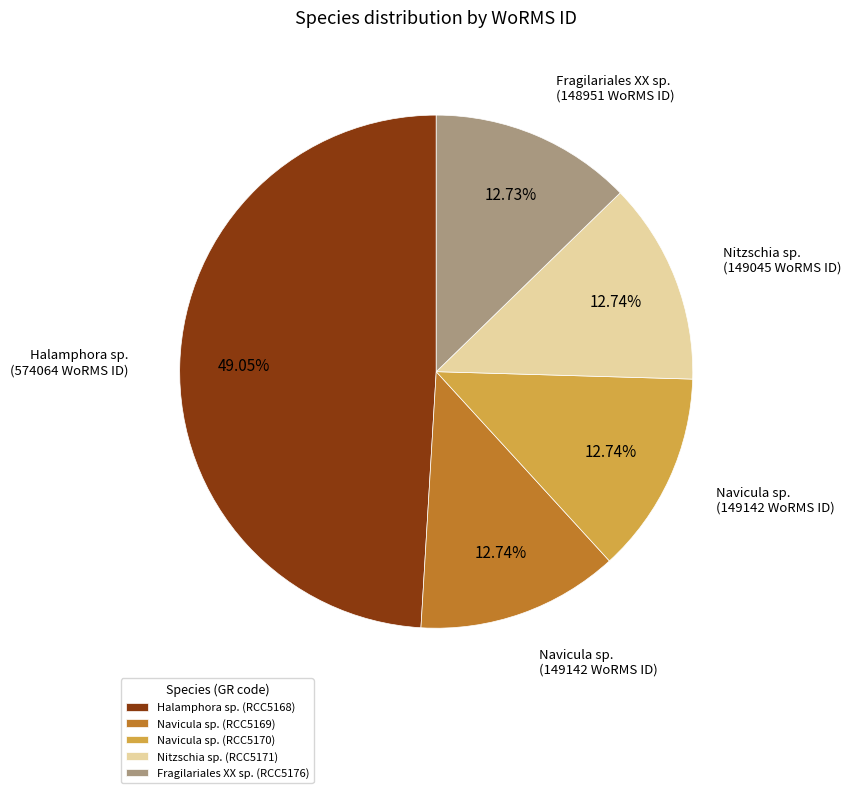

Does Fragilariales XX sp. (RCC5176) represent more than half of the total?

No